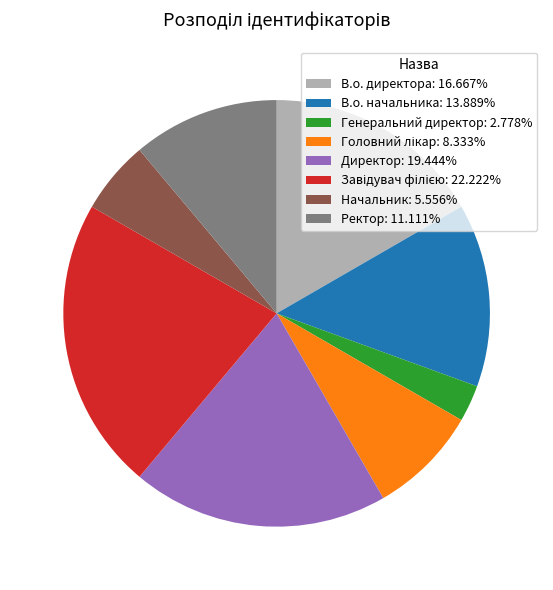

Does Генеральний директор: 2.778% account for over 50% of the chart?

No